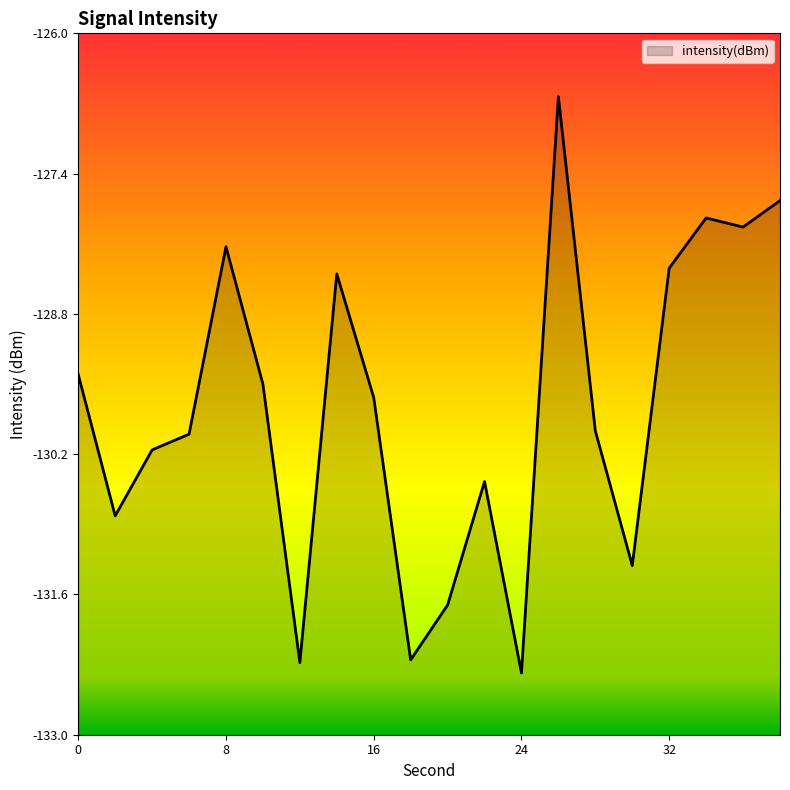

Count the number of data series in this chart.

1